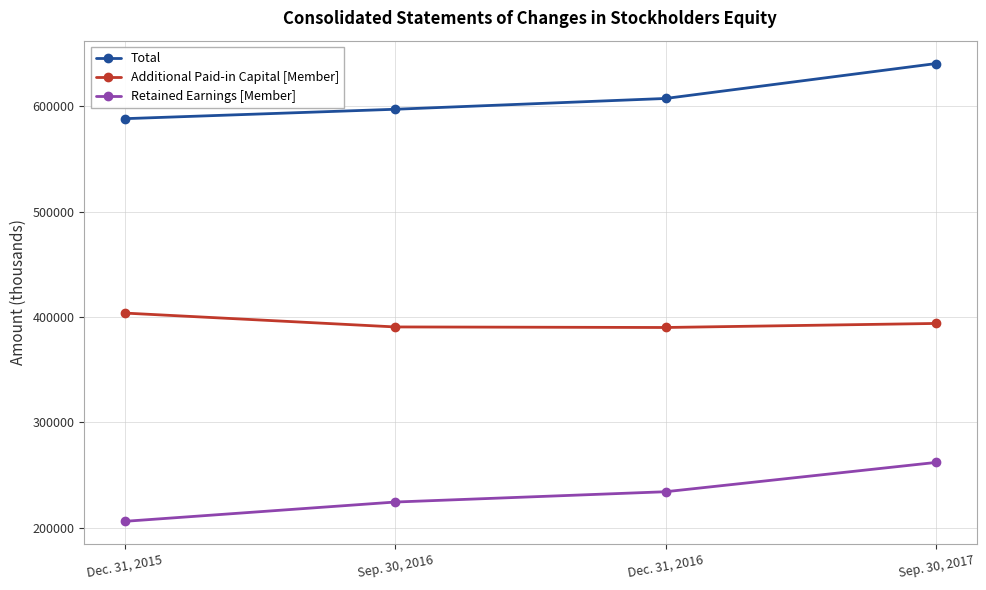

True or false: Additional Paid-in Capital [Member] and Retained Earnings [Member] cross at least once.

False